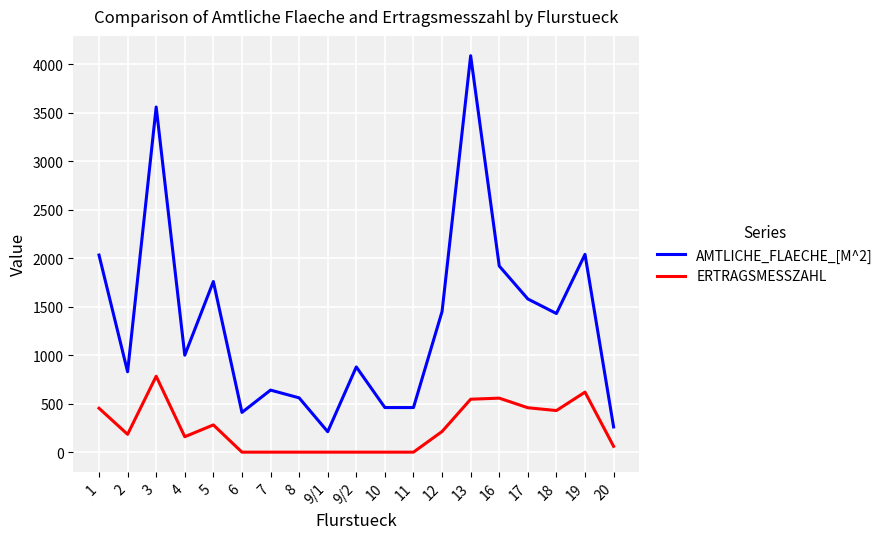

True or false: AMTLICHE_FLAECHE_[M^2] has more than 1 interior local peaks.

True